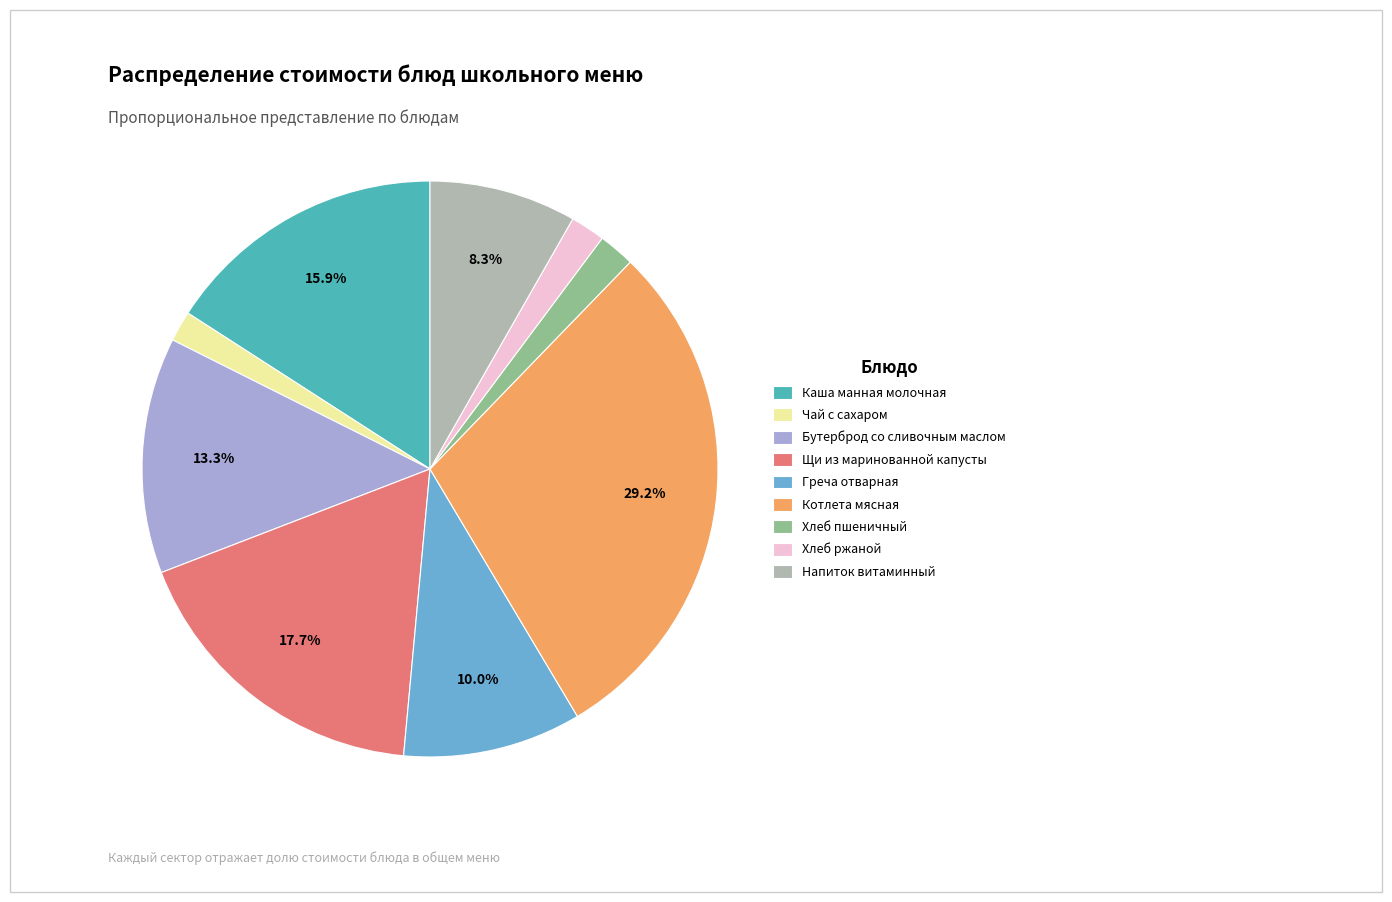

Does any single category account for the majority?

No